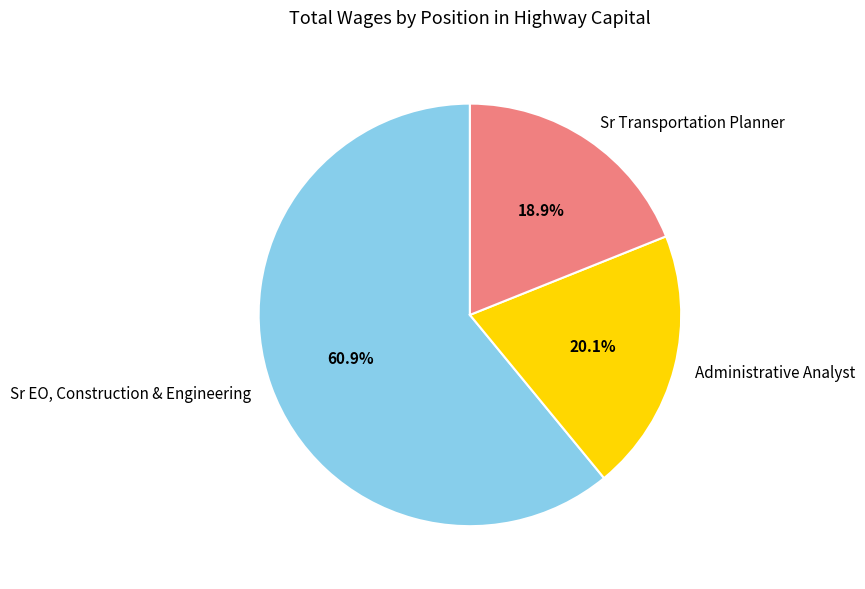

Does Administrative Analyst represent more than half of the total?

No